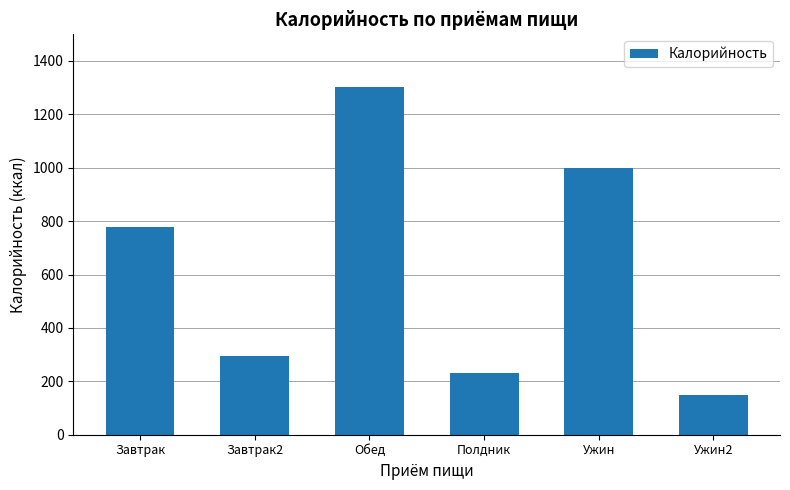

Between Завтрак2 and Полдник, which is larger?

Завтрак2